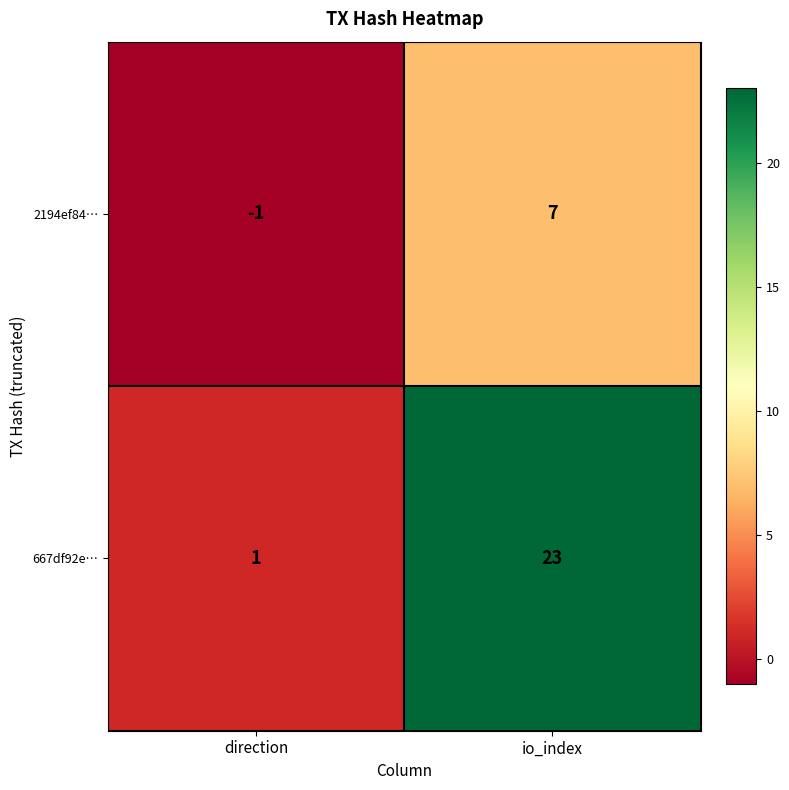

At how many categories does at least one series exceed 20?

1